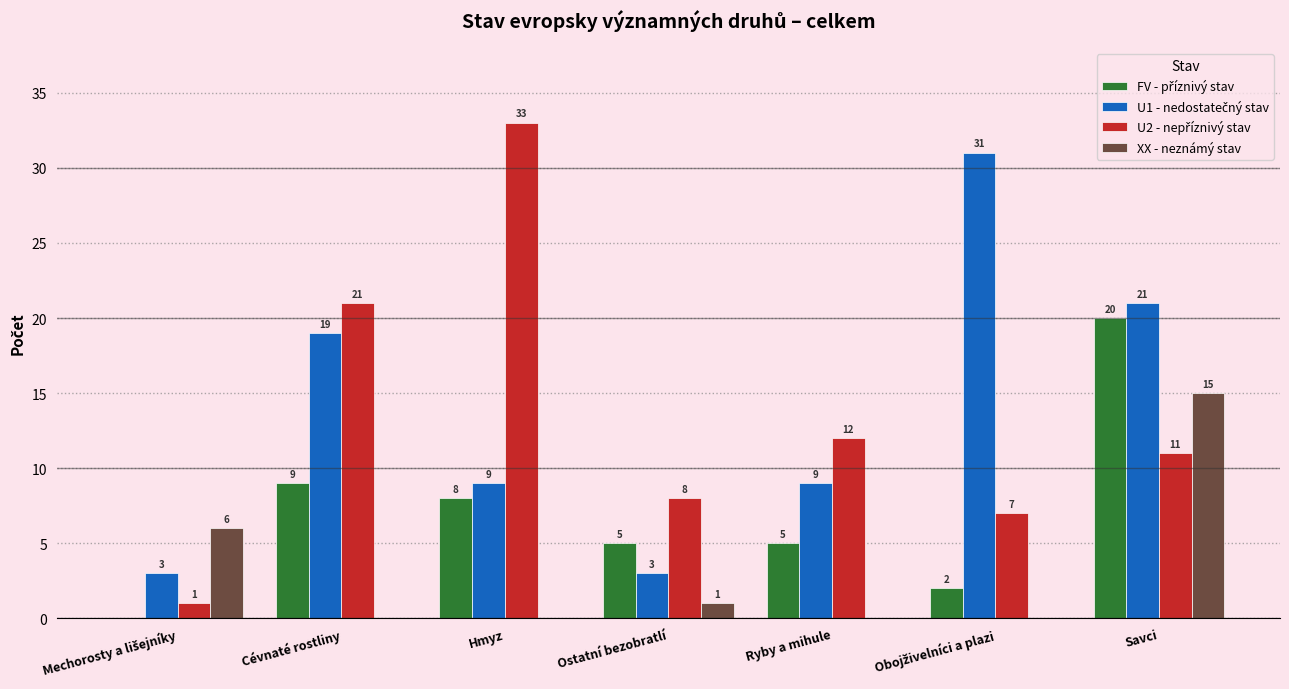

What is the maximum value shown in the chart?

33